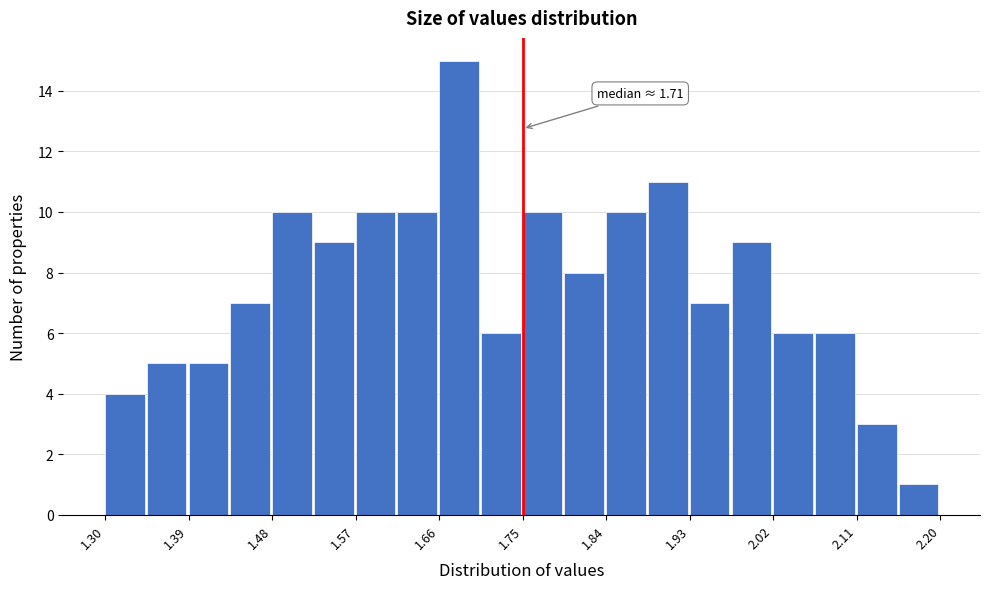

Over which range of the x-axis is the bar tallest?

1.660 to 1.705